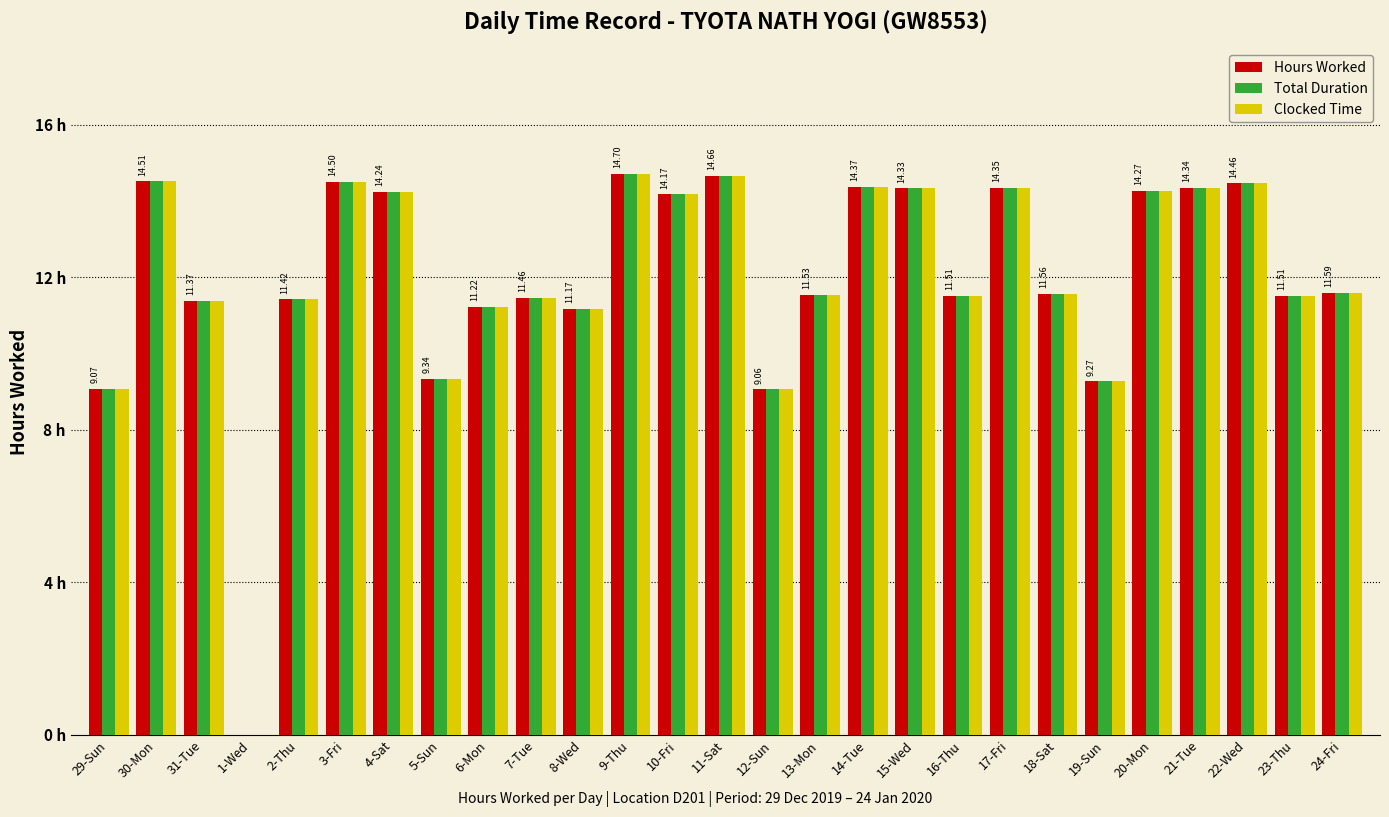

What are all the series names shown in the legend?

Hours Worked, Total Duration, Clocked Time